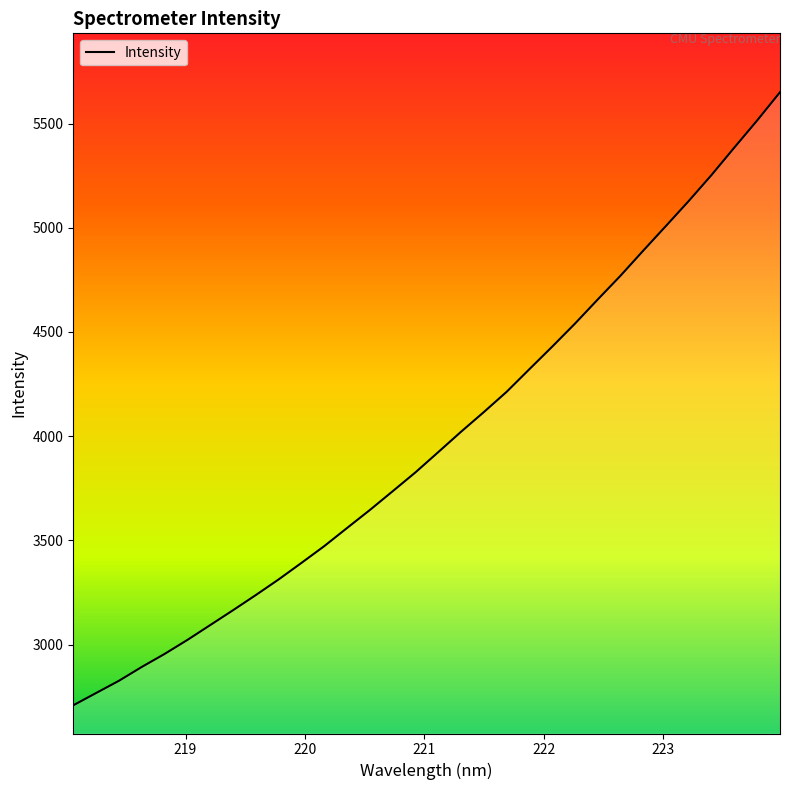

True or false: there are more than 2 points higher than both neighbors.

False